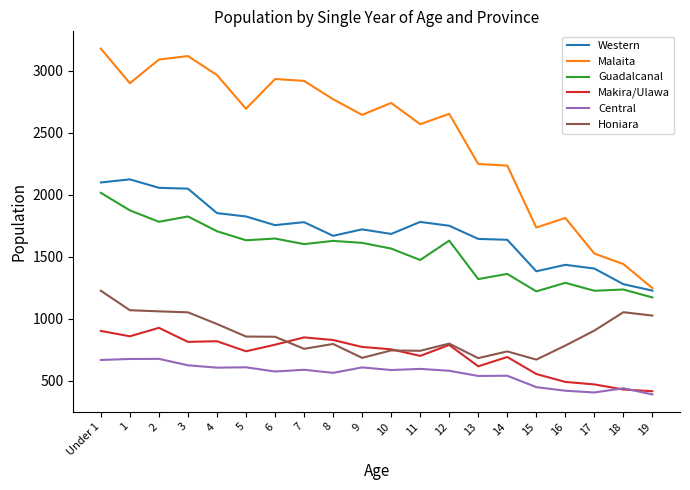

How many categories are shown in the chart?

20